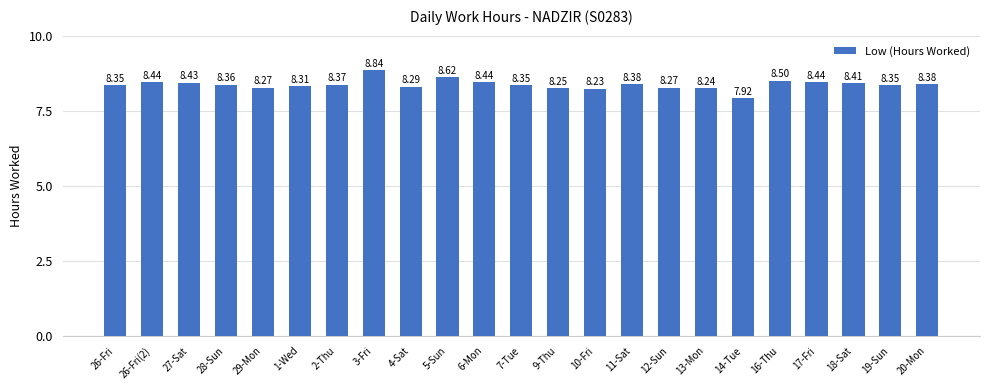

Does the chart contain stacked bars?

No